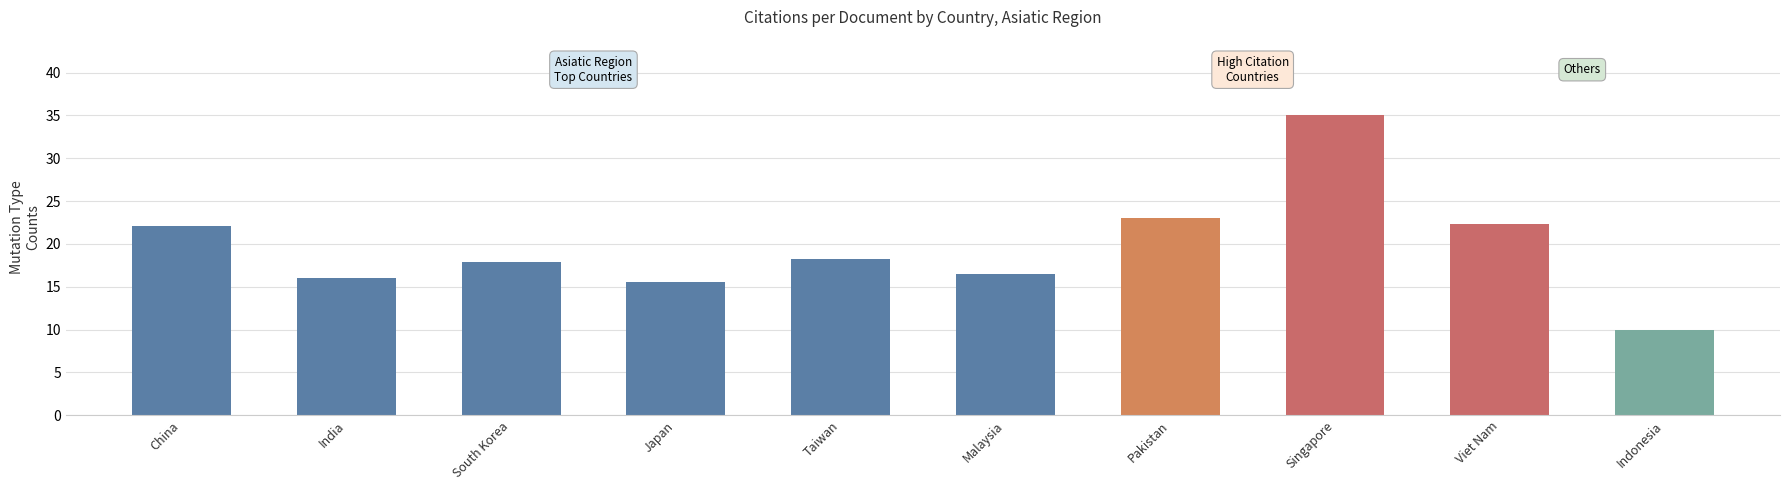

What is the change in value from Taiwan to Pakistan?

+4.8